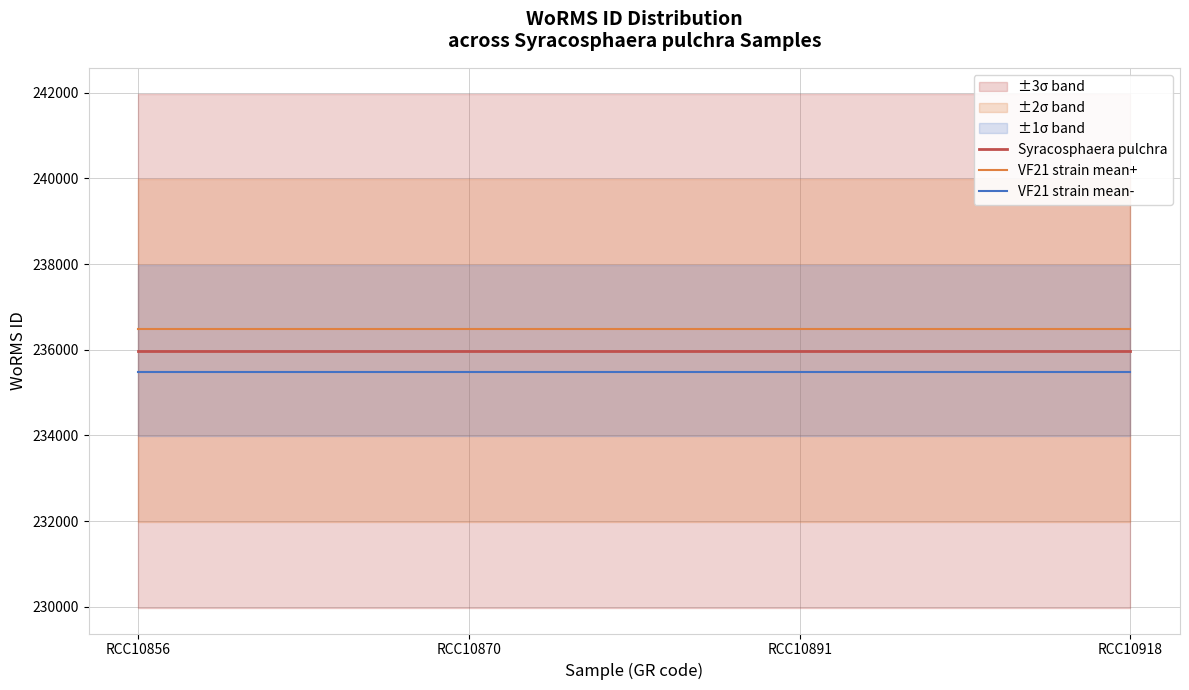

What is the total value across all series at RCC10918?

707937